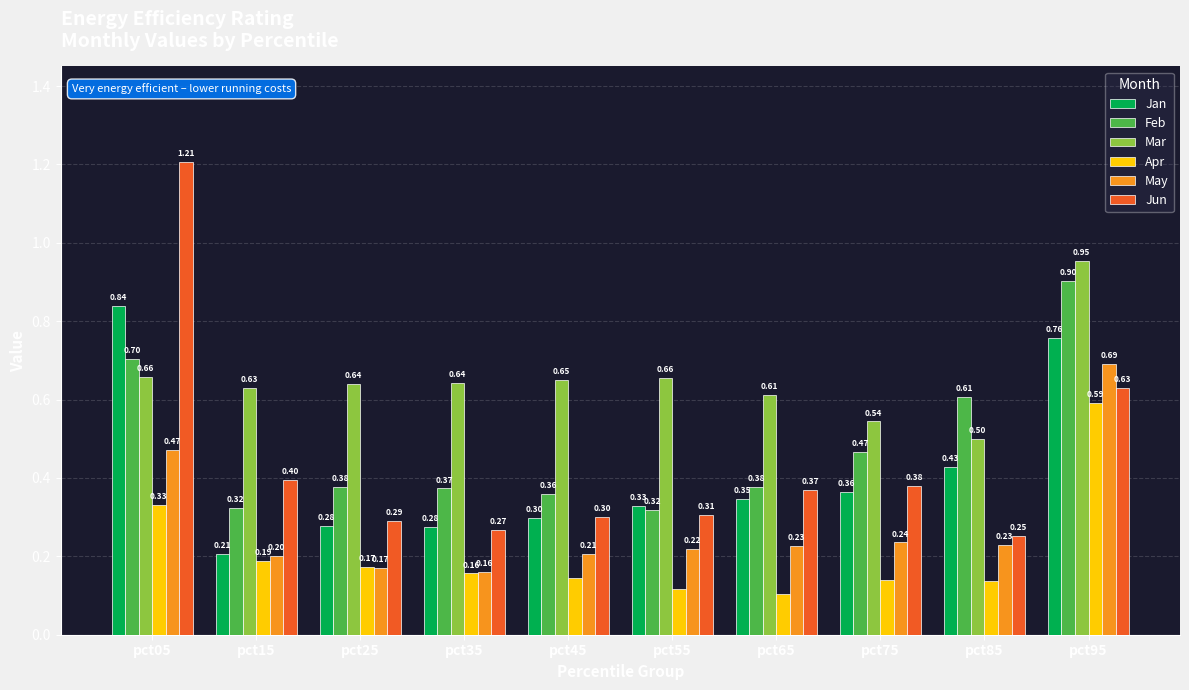

What is the difference between the second highest and minimum values in the May series?

0.3